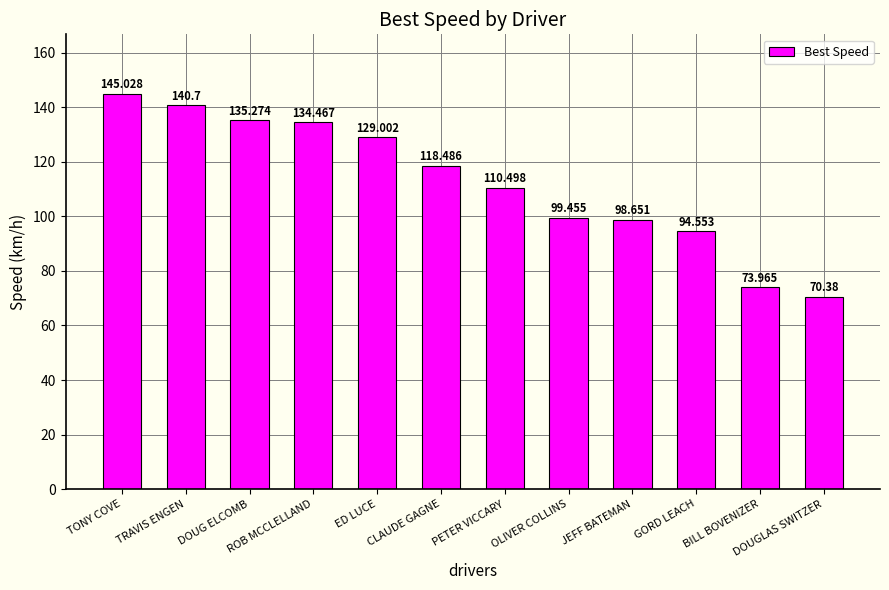

The chart shows a value of 117.5 at DOUGLAS SWITZER. True or false?

False